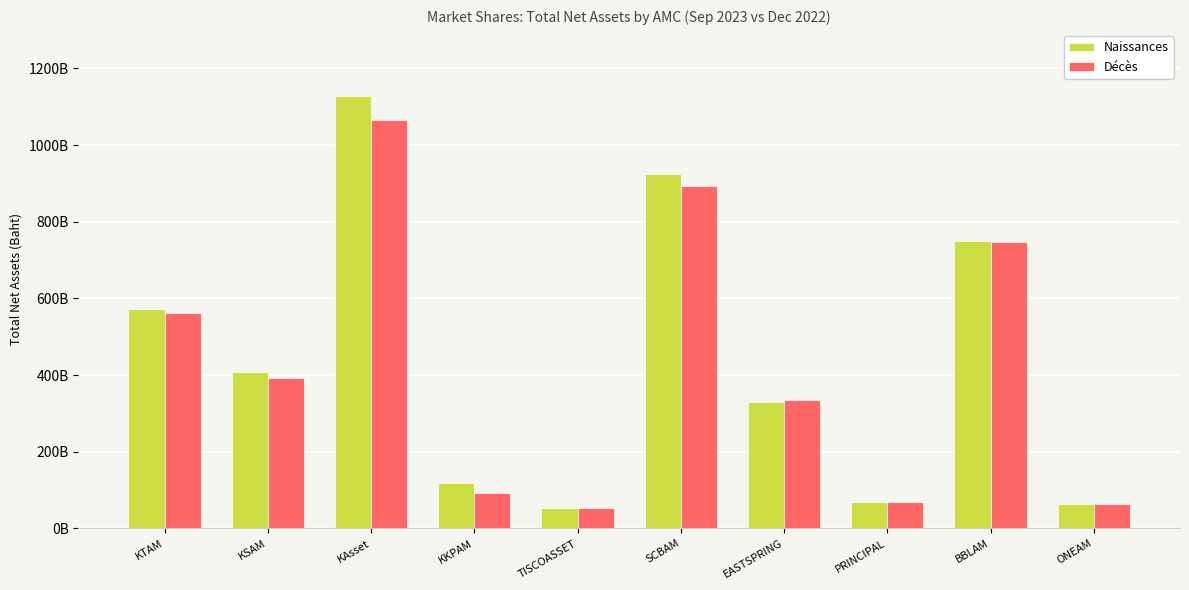

What is the label of the 3rd bar from the left?

KAsset